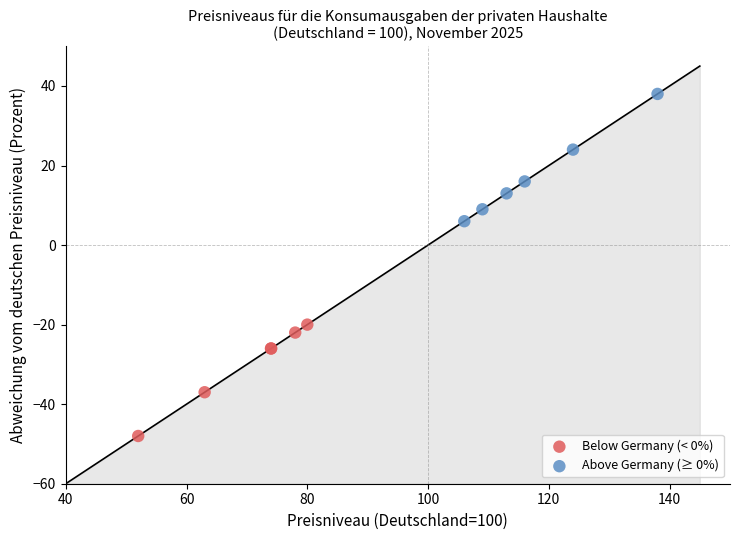

Which series contains the lowest Y value?

Below Germany (< 0%)